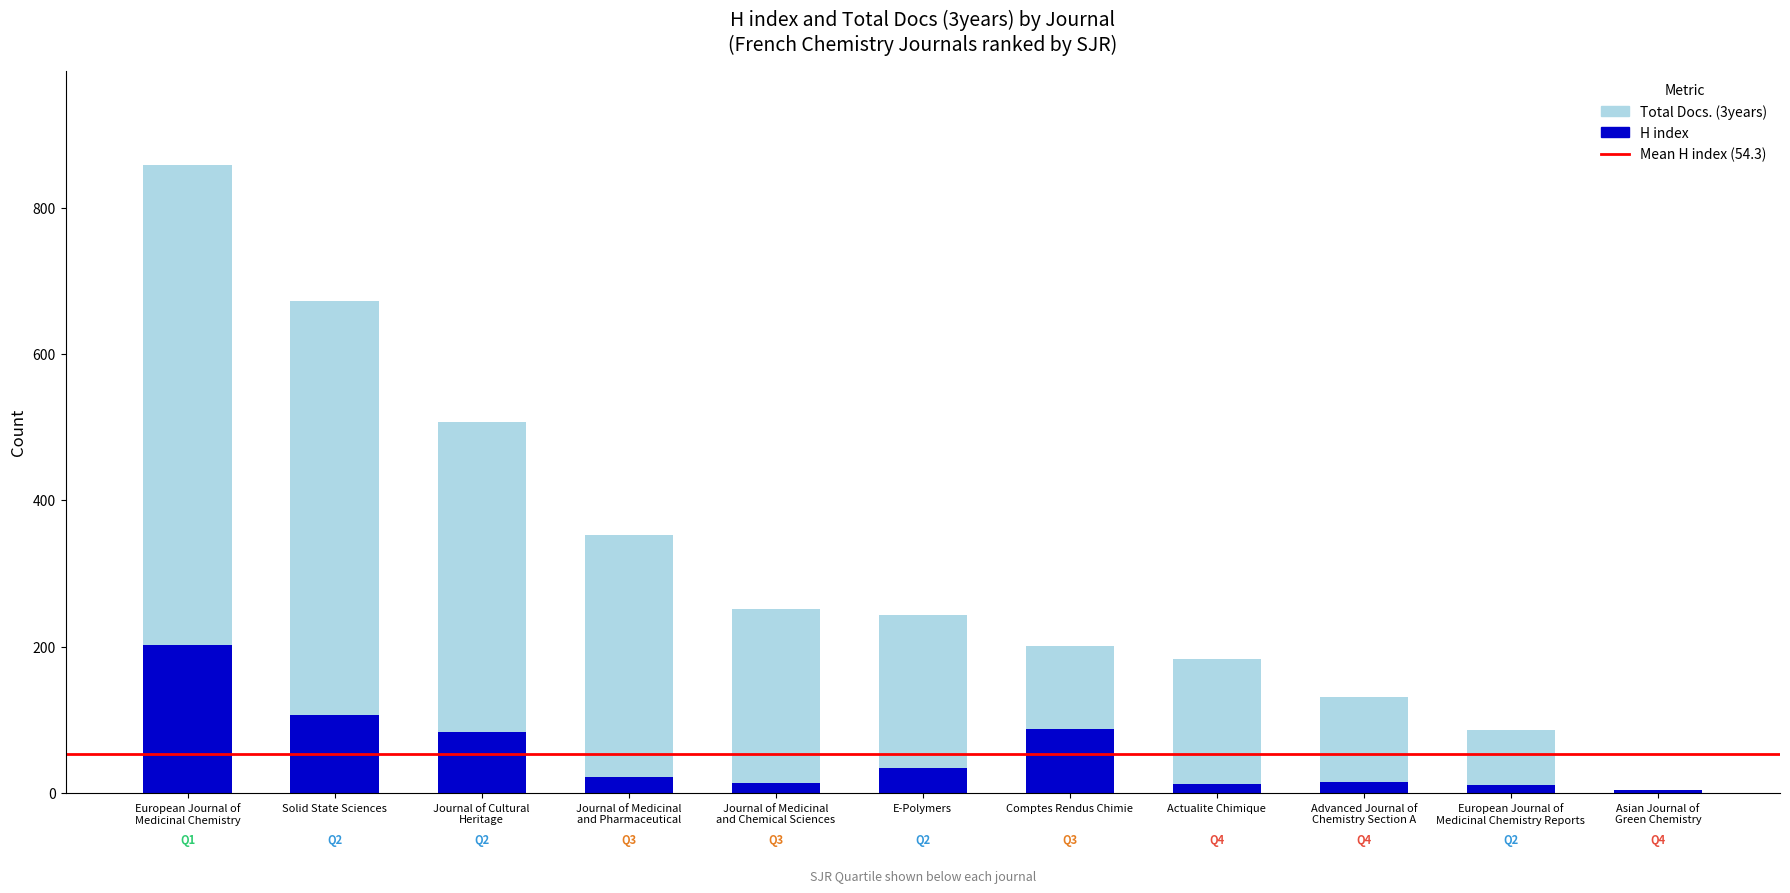

Which category has the lowest value across all series?

Asian Journal of
Green Chemistry